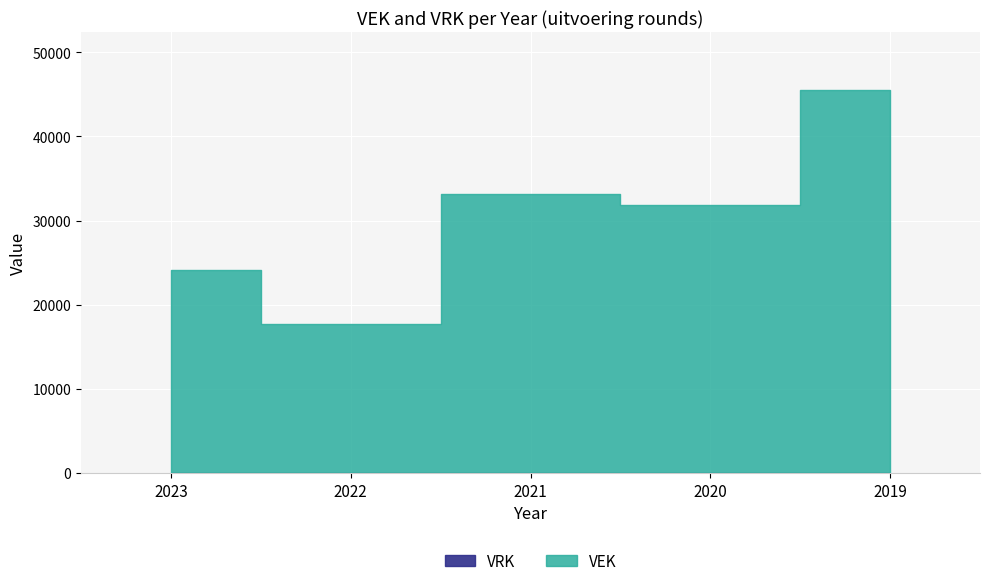

How many values in the VEK series are below 31904?

2